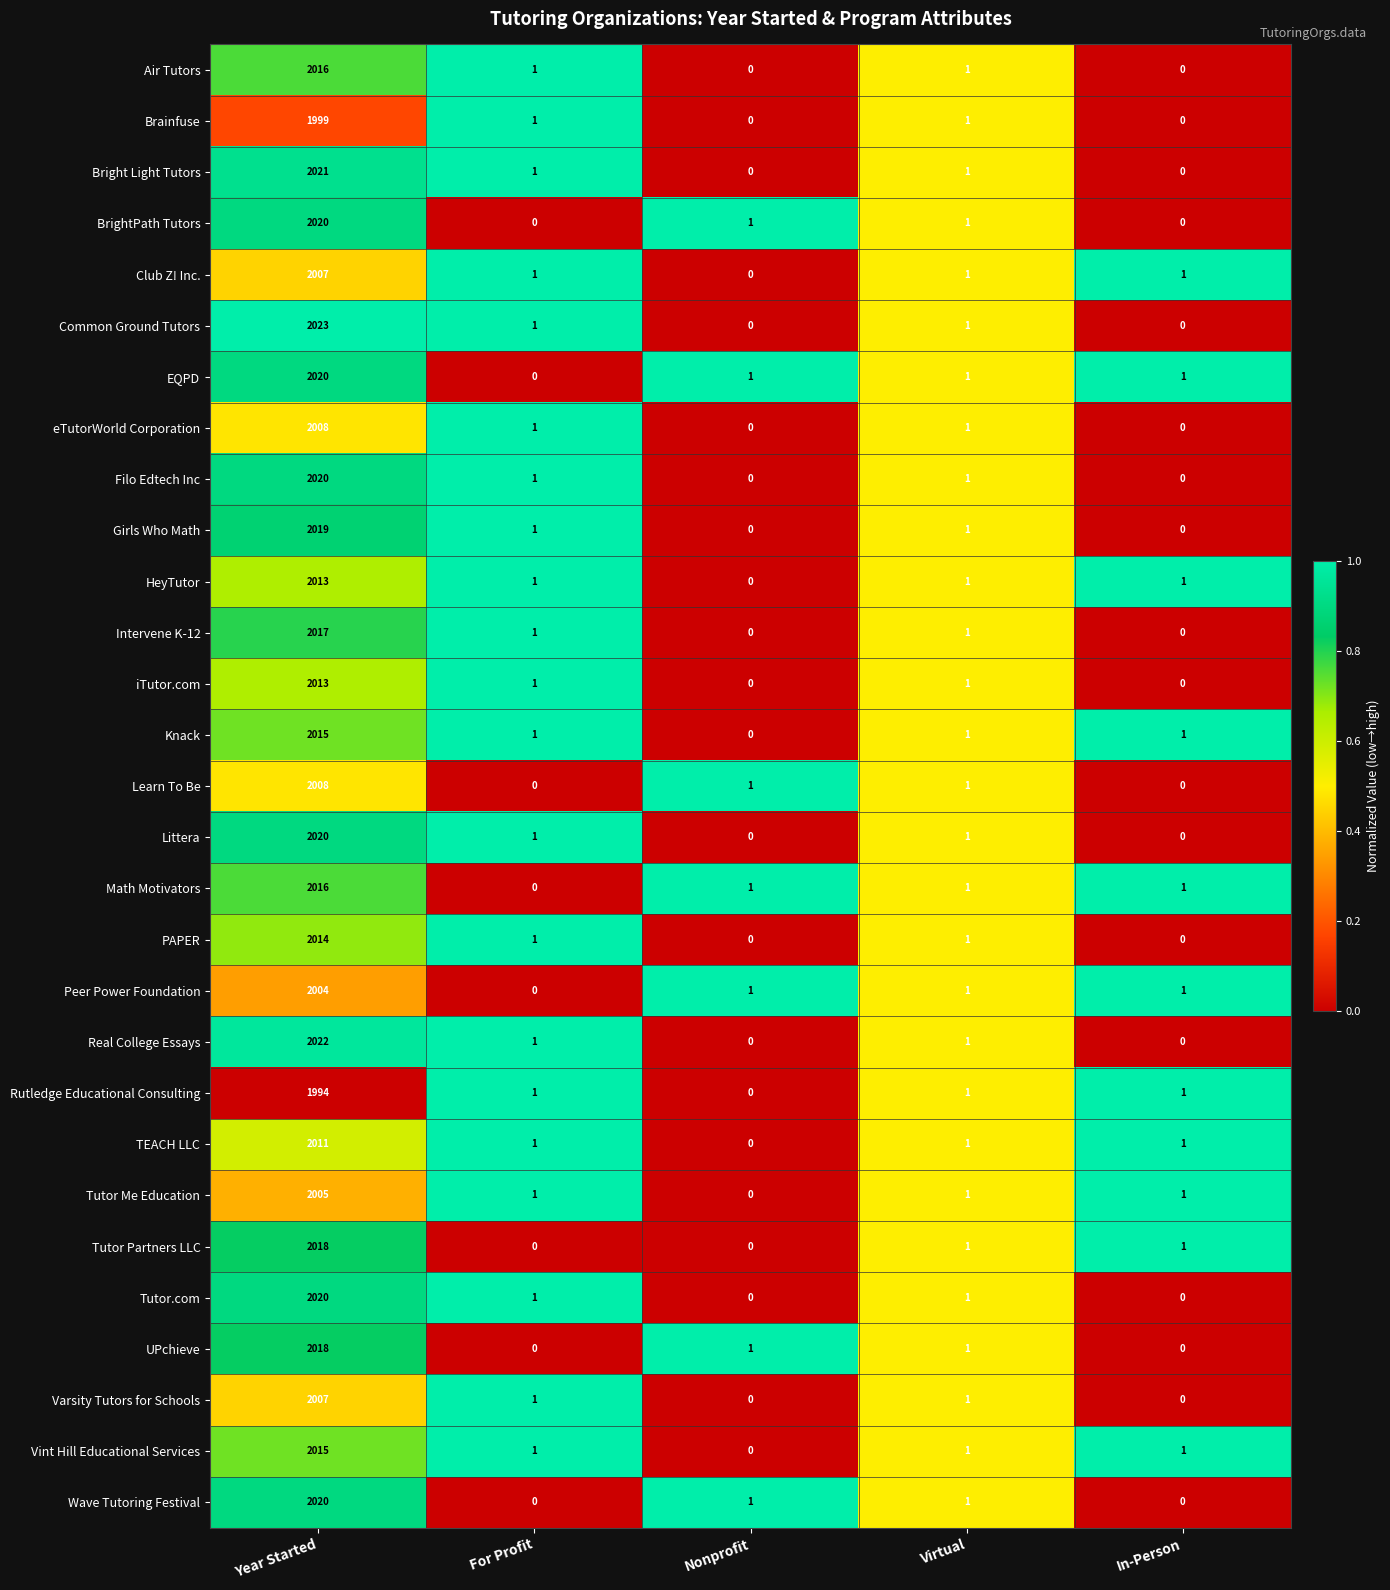

At how many categories does at least one series exceed 0?

5